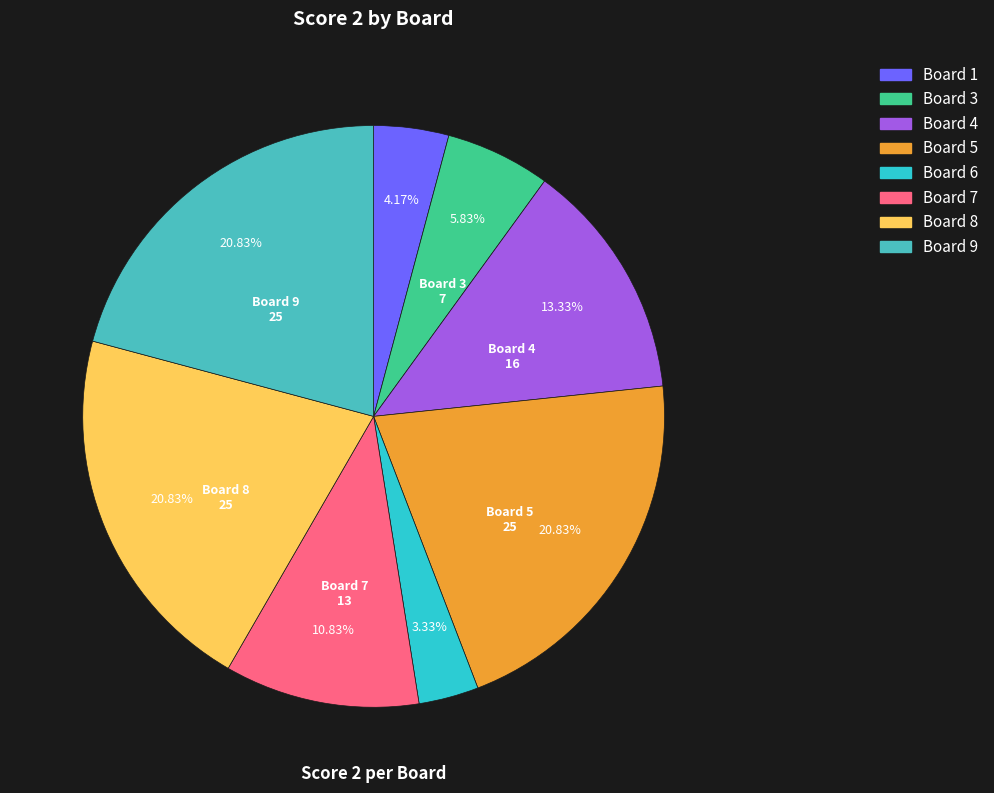

How many segments does this pie chart have?

8